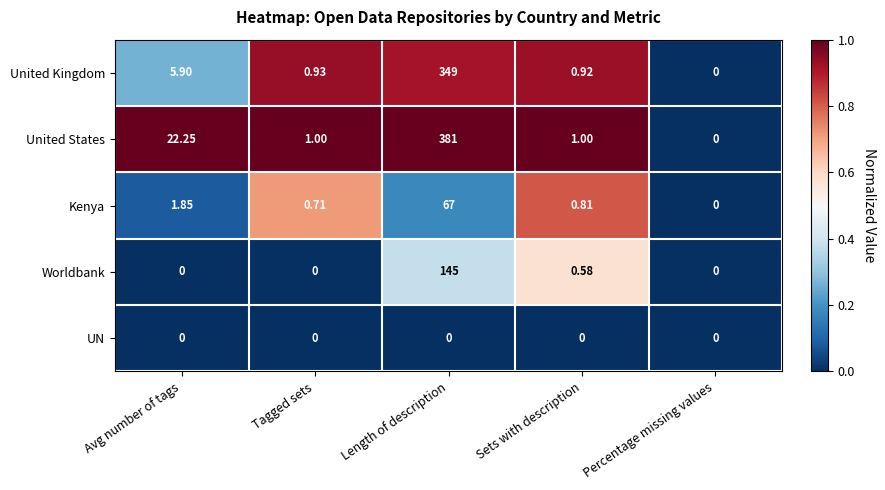

List the labels in order of United Kingdom value, smallest first.

Percentage missing values, Sets with description, Tagged sets, Avg number of tags, Length of description